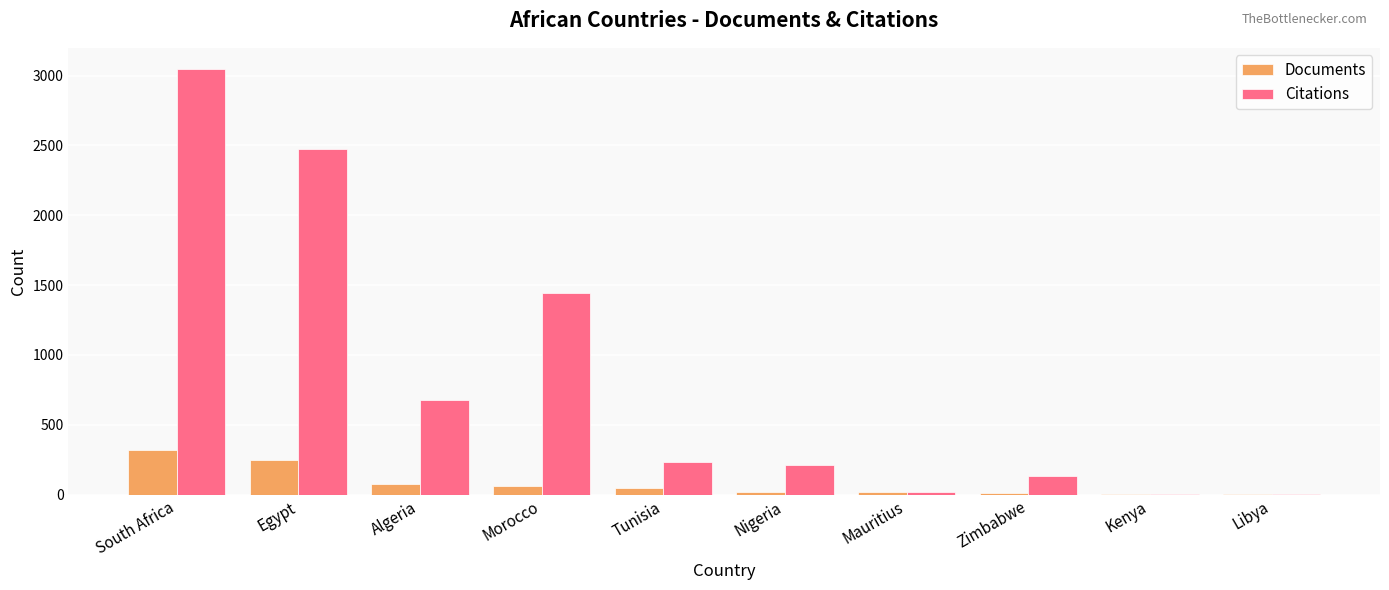

How many series are shown in this chart?

2